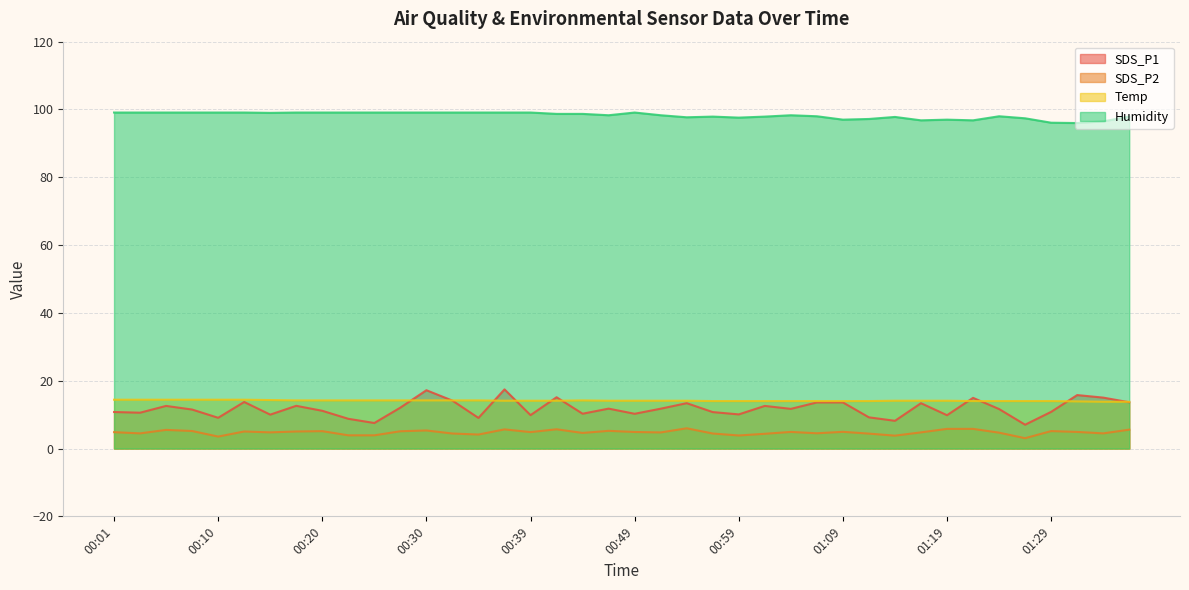

Which series has the largest range (max minus min)?

SDS_P1